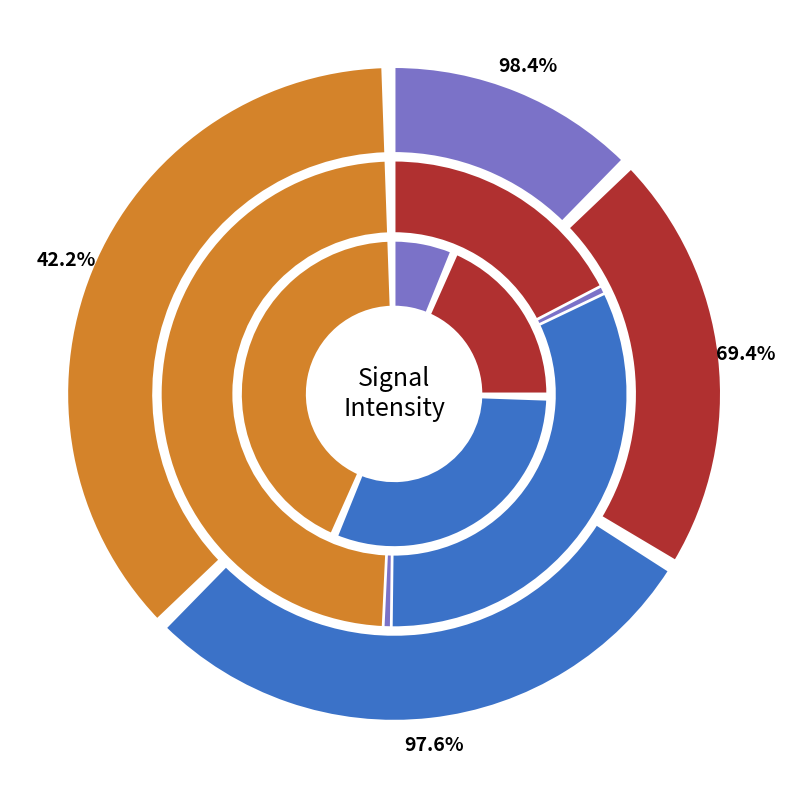

Count the number of slices in the pie.

4